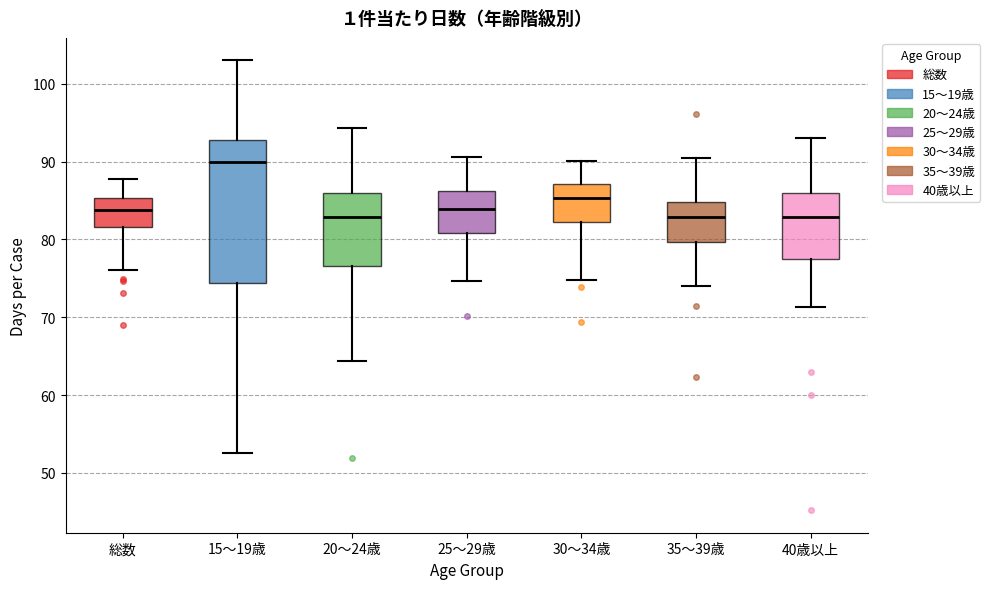

Where does the lower whisker of the box for 総数 end on the y-axis? The values are not printed on the chart, so give them approximately, as read against the axis.

76